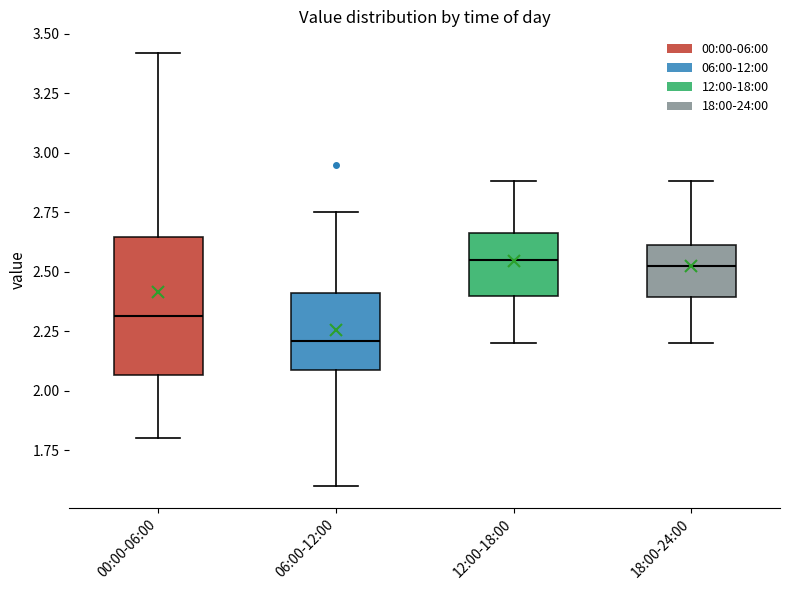

Which box is the tallest, from its lower edge to its upper edge?

00:00-06:00